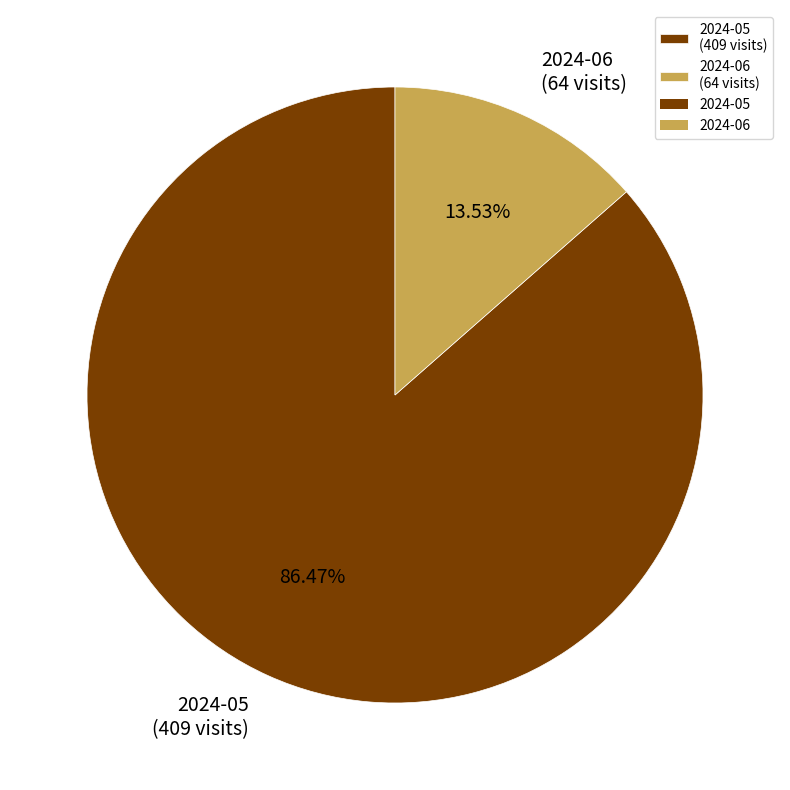

Which category accounts for the majority?

2024-05